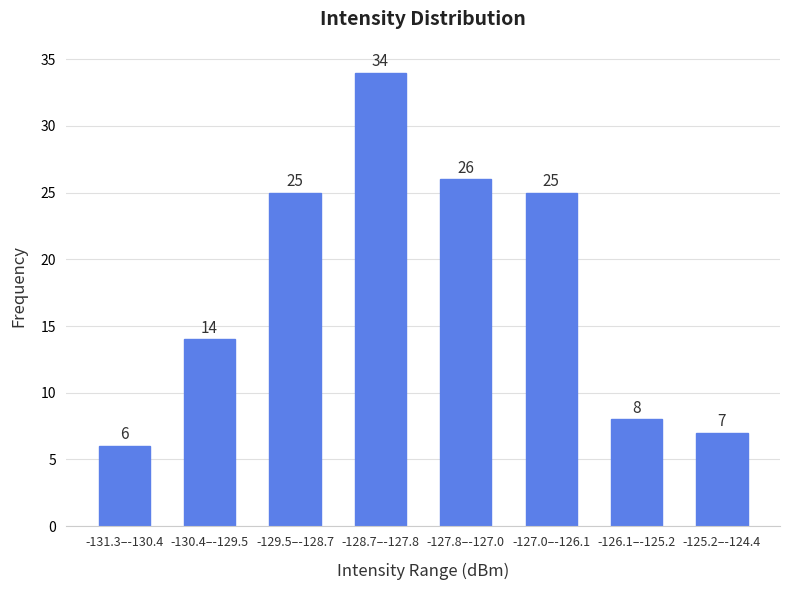

Reading left to right, list all the values displayed in this chart.

6	14	25	34	26	25	8	7